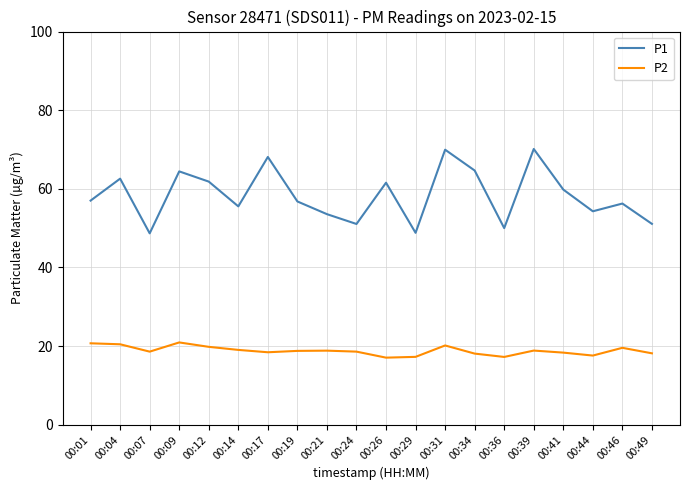

Which series changed the most between 00:07 and 00:41?

P1